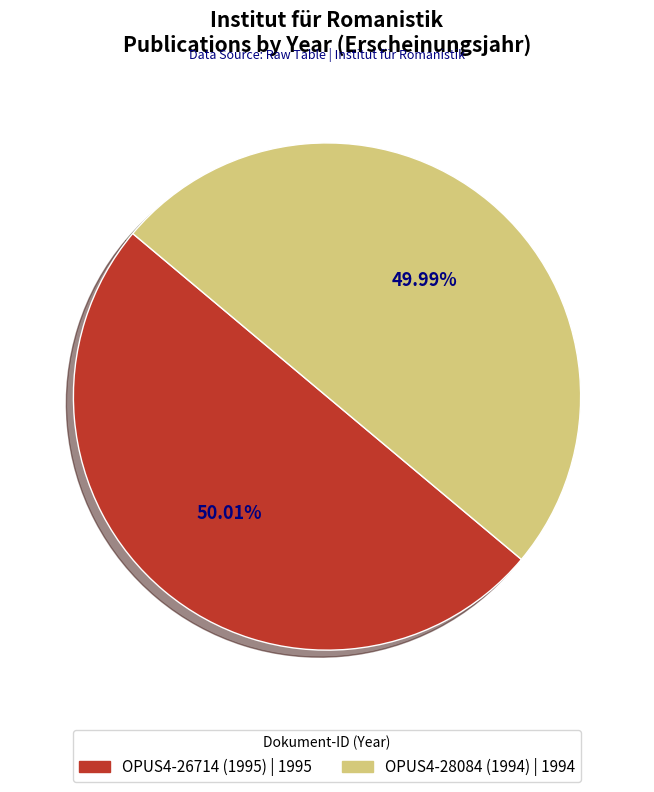

Is there a majority slice in this chart?

Yes